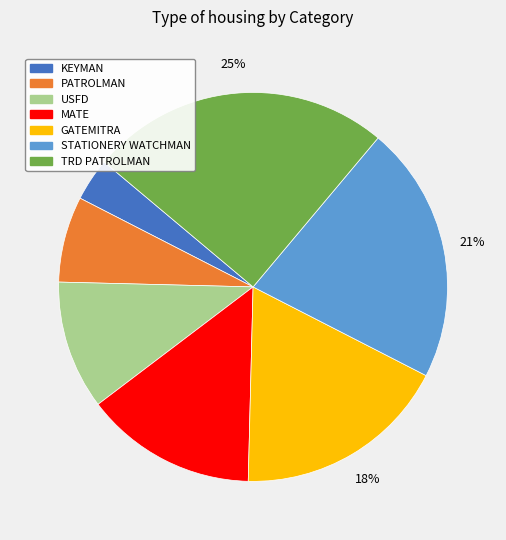

Count the number of slices in the pie.

7